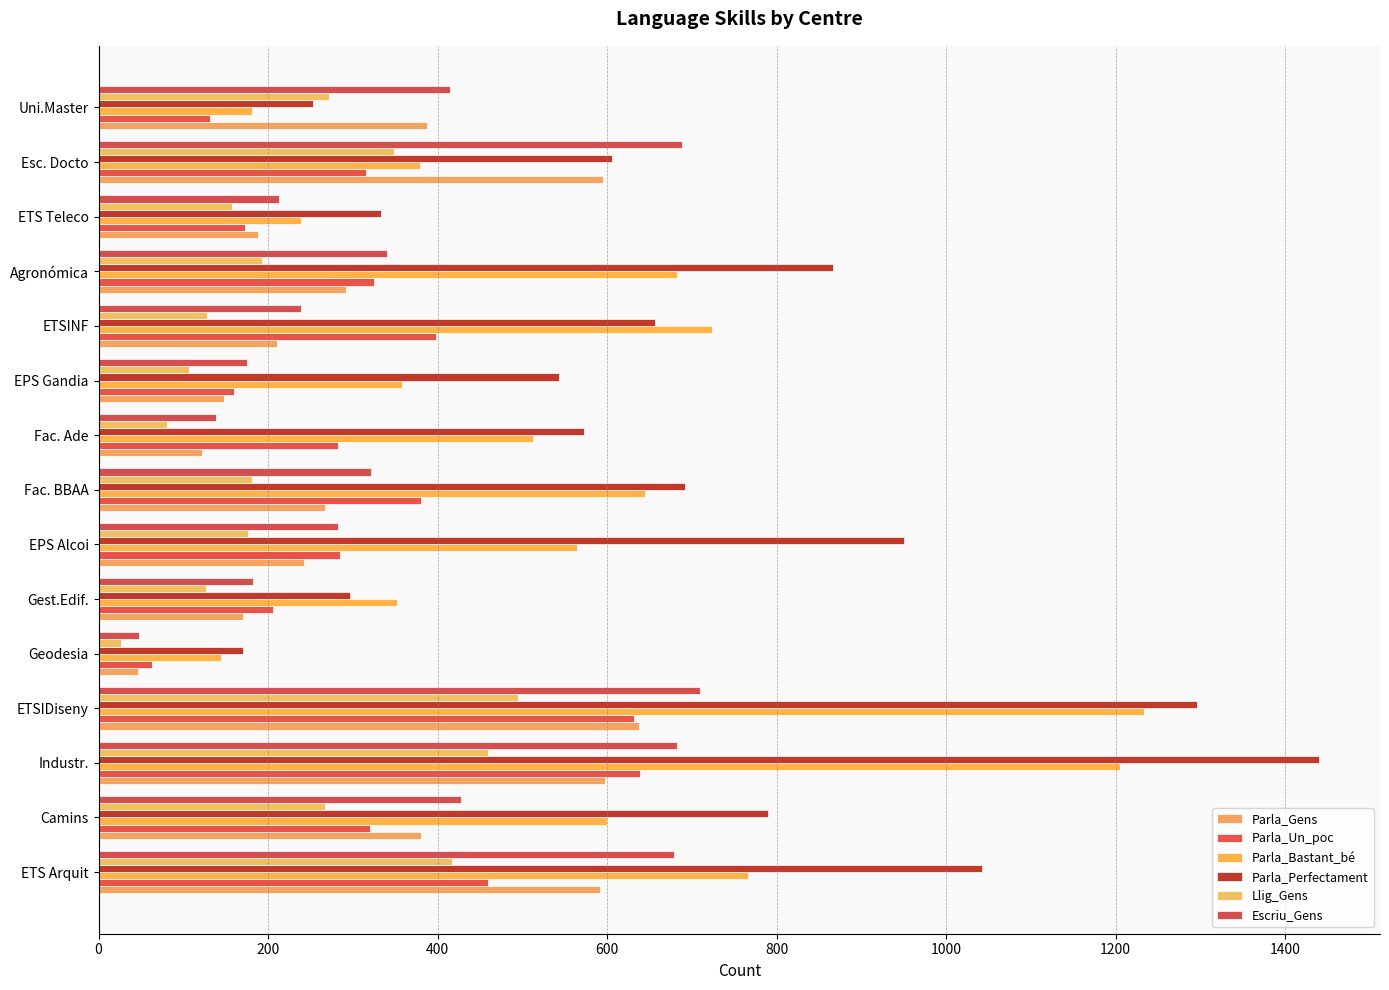

What is the difference between the second highest and second lowest values in the Parla_Perfectament series?

1043